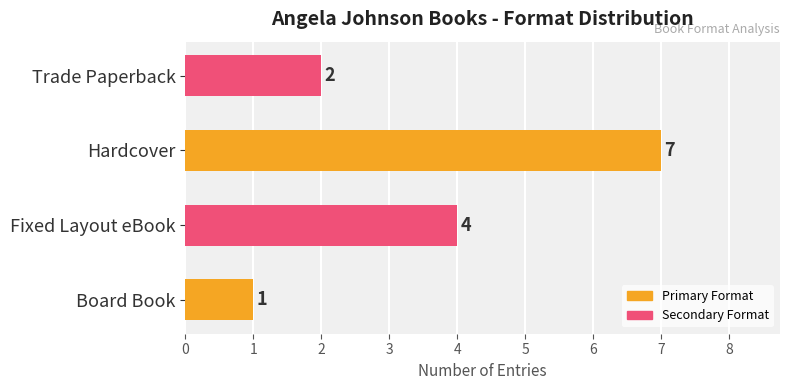

Where is the data nearest to the value 4?

Fixed Layout eBook